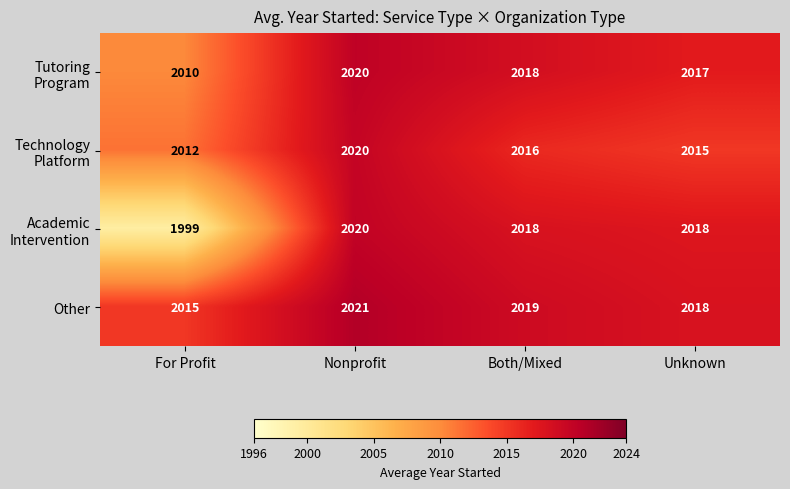

What is the approximate value of Other at Nonprofit?

2021